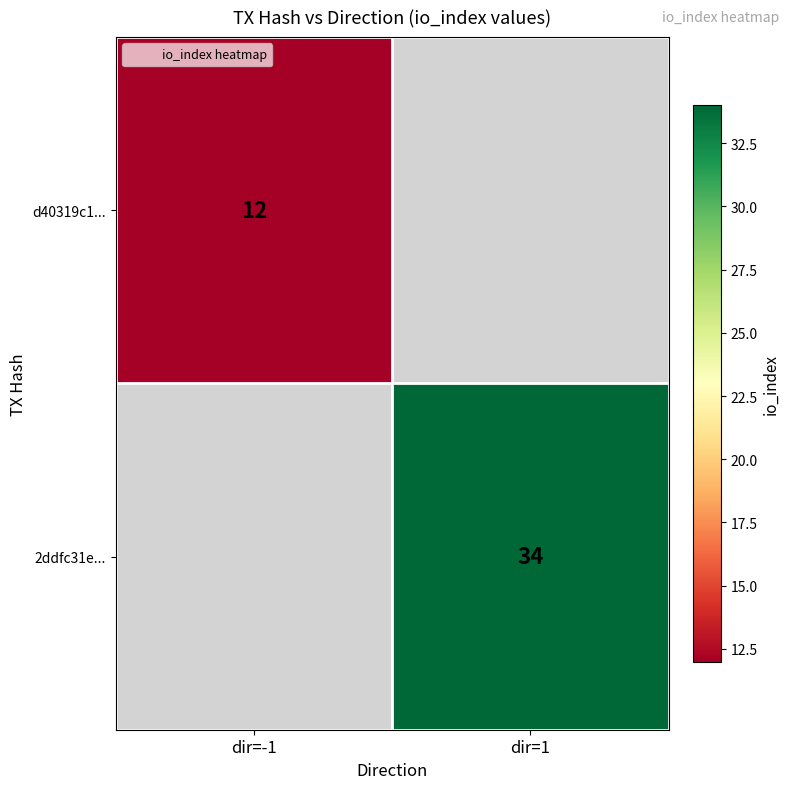

Is it true that d40319c1... equals 6.0 at dir=-1?

False